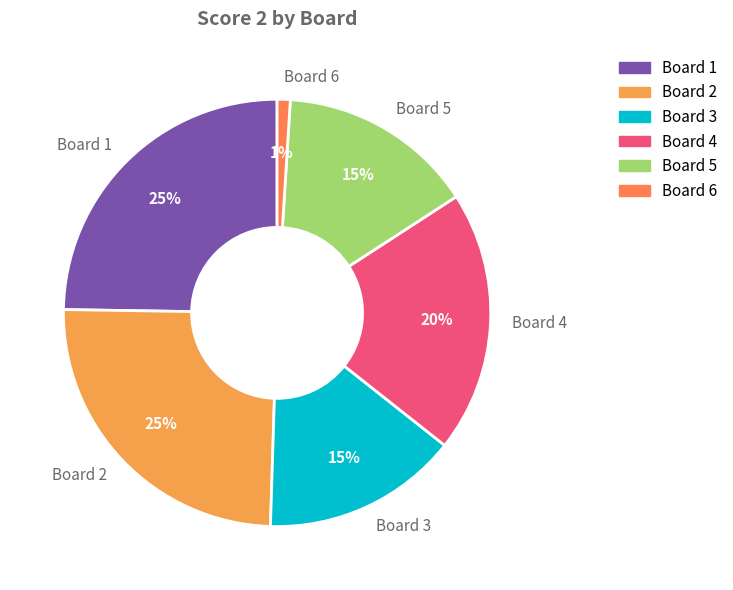

What is the ratio of the value at Board 6 to the value at Board 4?

0.1